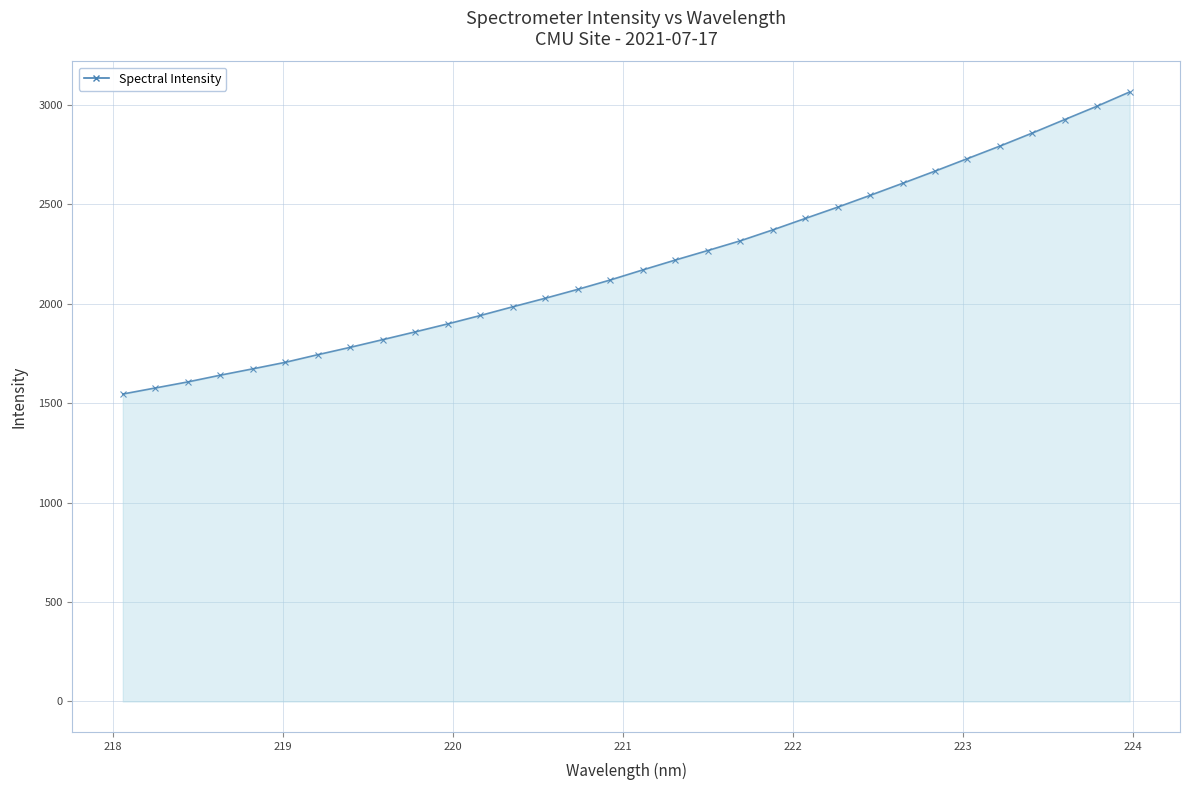

What is the difference between the maximum and second lowest values?

1488.6